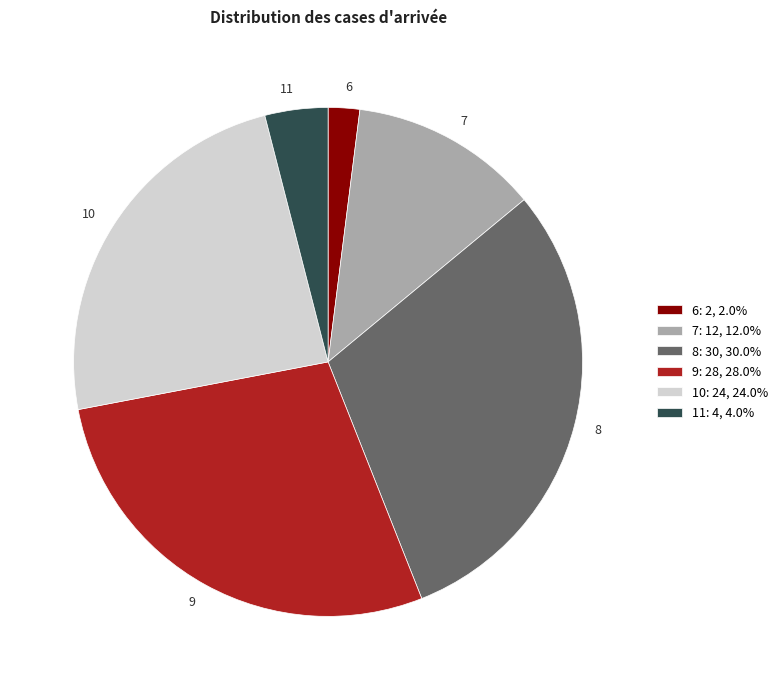

Rank the categories by value from highest to lowest.

8, 9, 10, 7, 11, 6